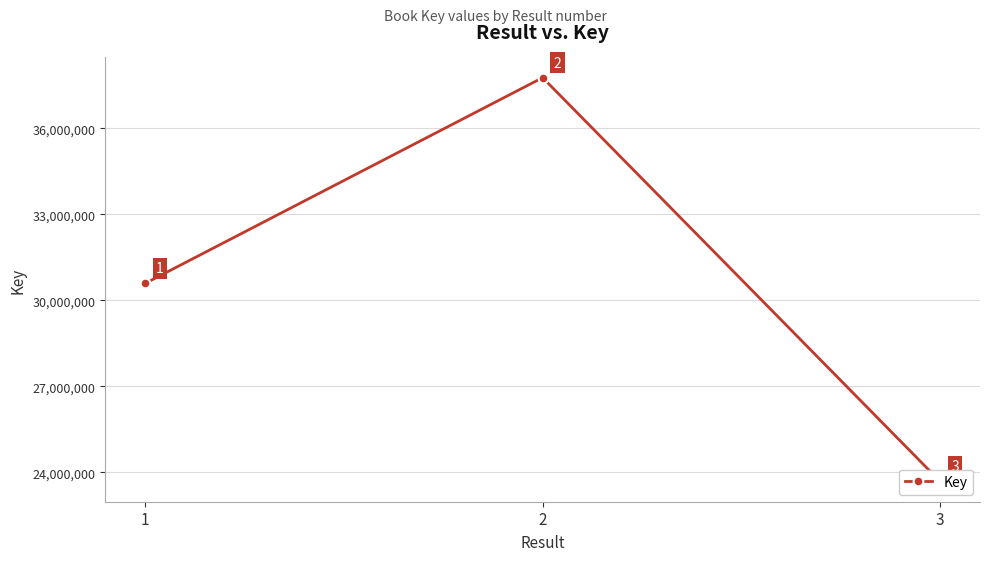

Reading left to right, list all the values displayed in this chart.

30585656	37761337	23680029